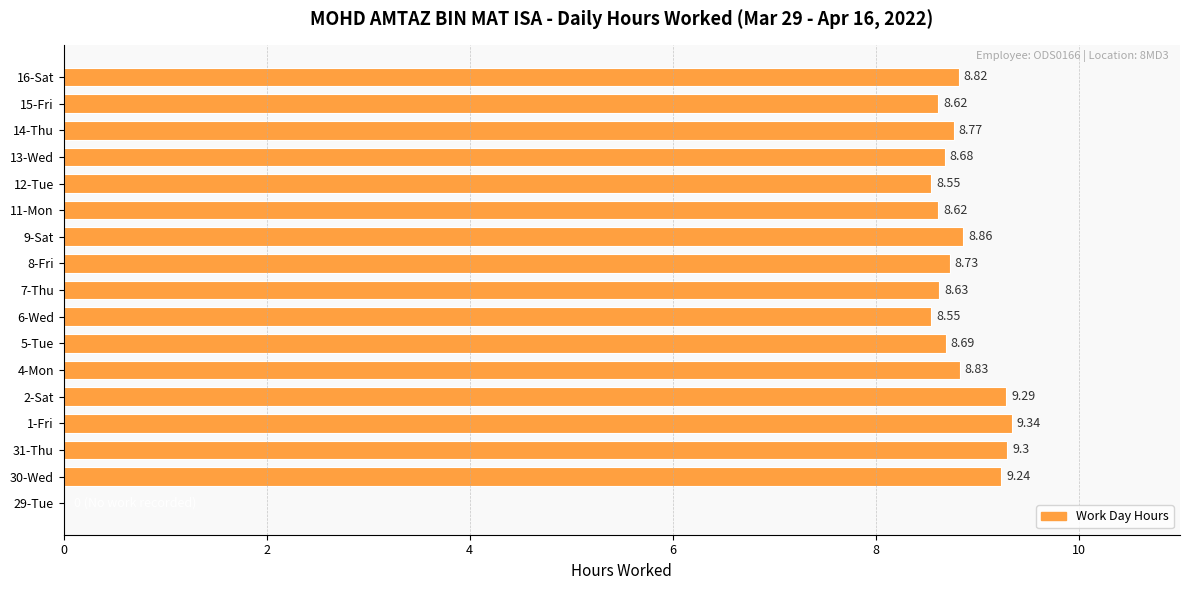

Count the number of data series in this chart.

1